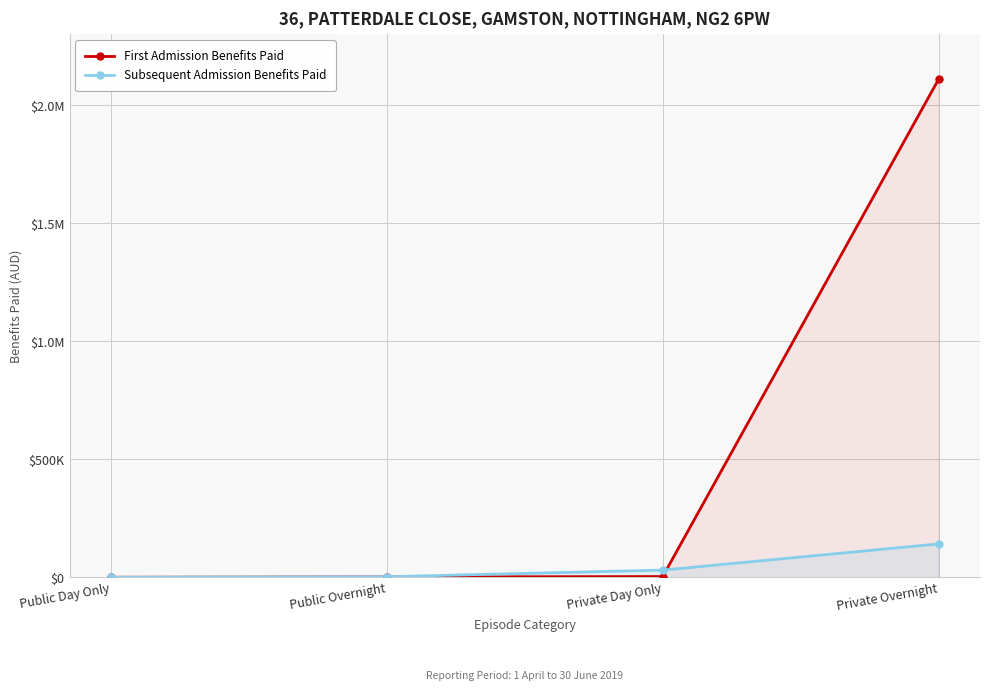

The value of Subsequent Admission Benefits Paid at Private Day Only is 12139.6. True or false?

False